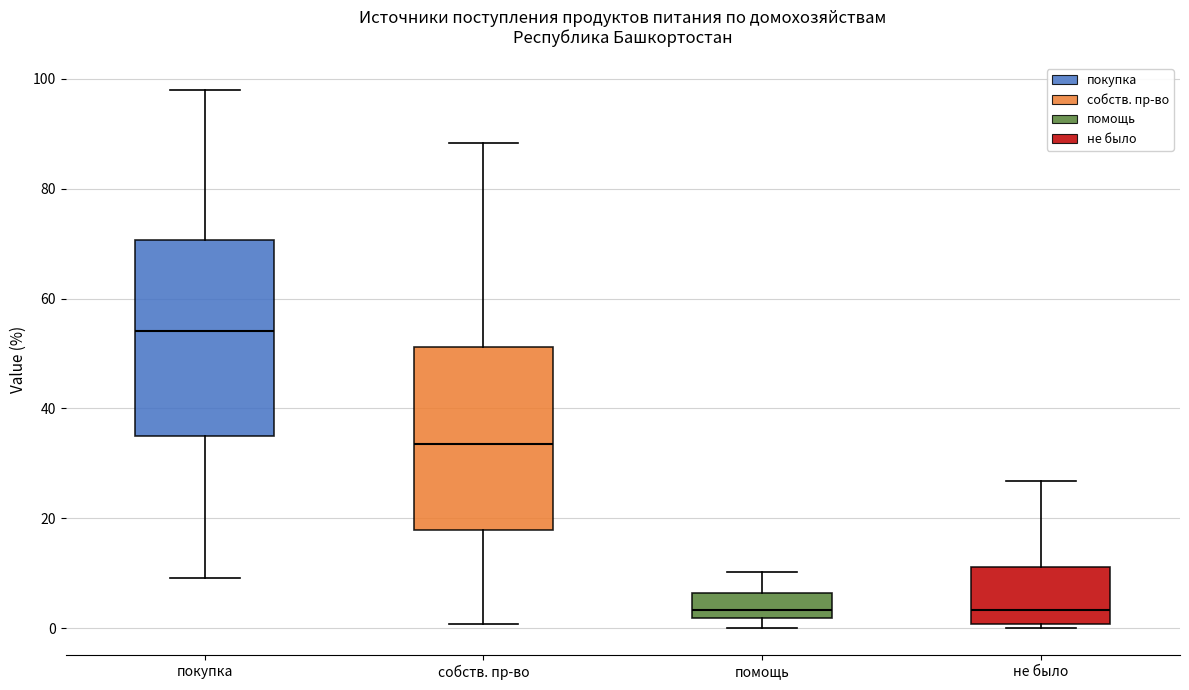

Comparing the boxes themselves (not the whiskers), which one is the tallest?

покупка